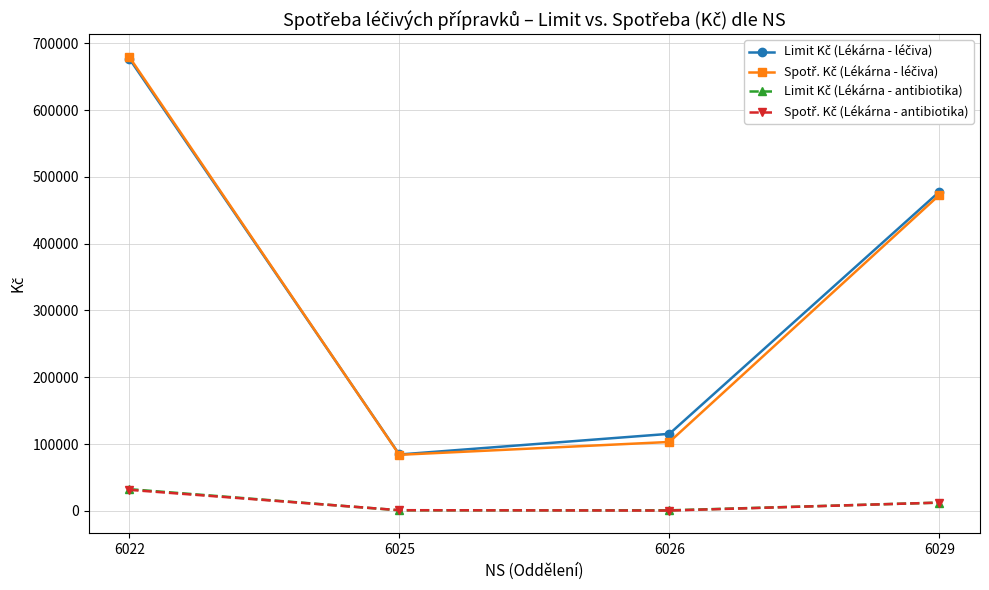

Reading left to right, list all the values displayed in this chart.

Limit Kč (Lékárna - léčiva): 677049.0	84335.0	115293.6	477924.2
Spotř. Kč (Lékárna - léčiva): 679555.8	83863.9	103129.5	473052.3
Limit Kč (Lékárna - antibiotika): 32444.0	790.4	755.2	12278.8
Spotř. Kč (Lékárna - antibiotika): 31409.2	960.0	411.3	12340.6